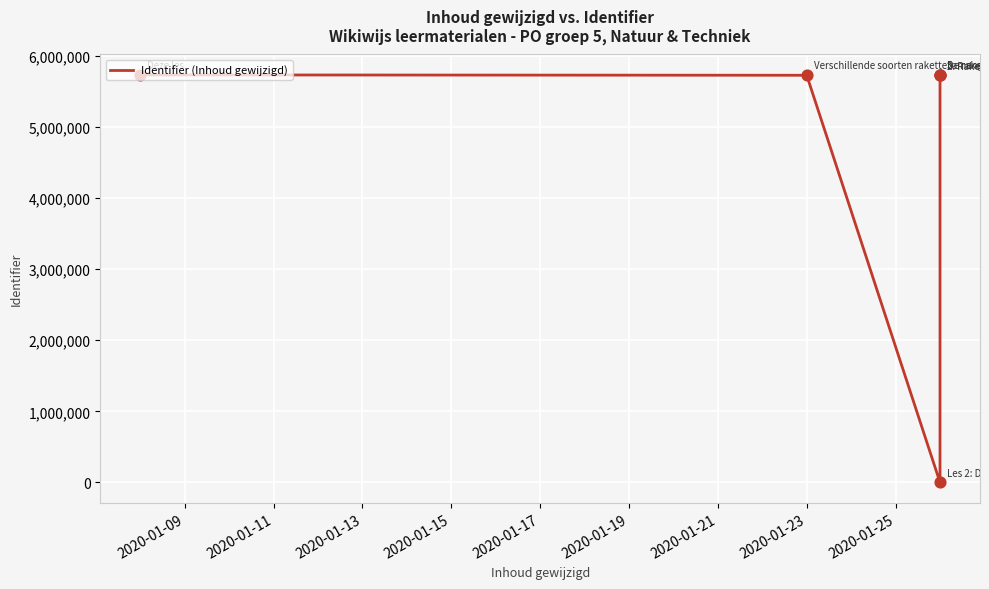

What is the change in value from 2020-01-11 to 2020-01-15?

-3053